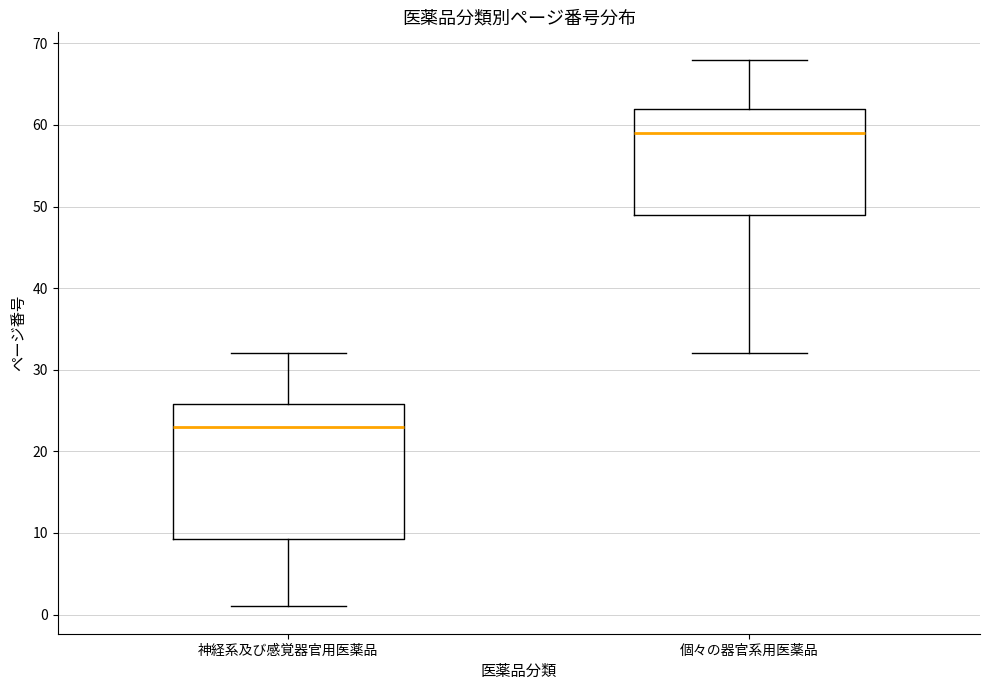

Which box's median line is the lowest?

神経系及び感覚器官用医薬品